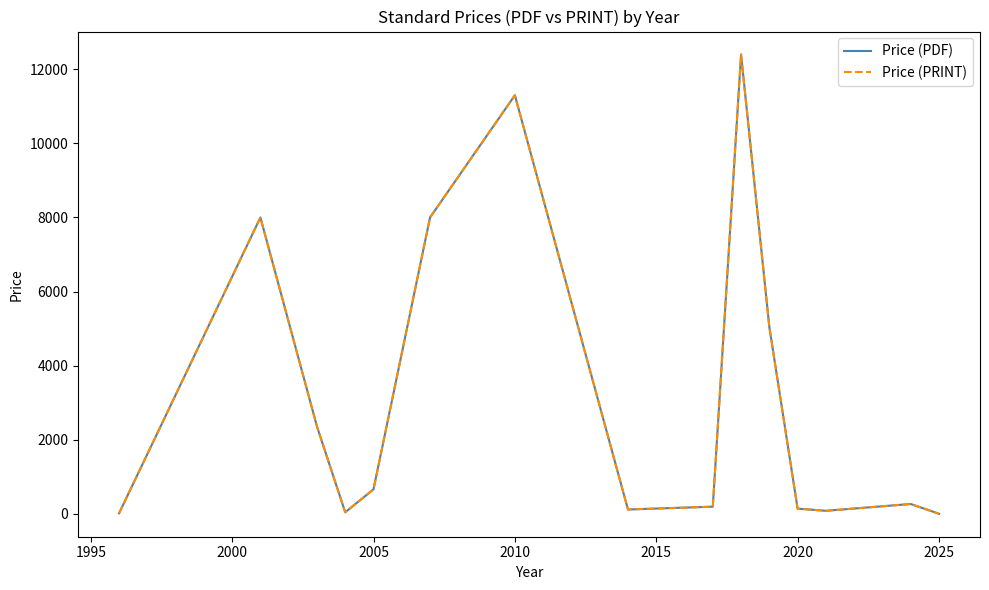

Which series has the largest total across all categories?

Price (PDF)